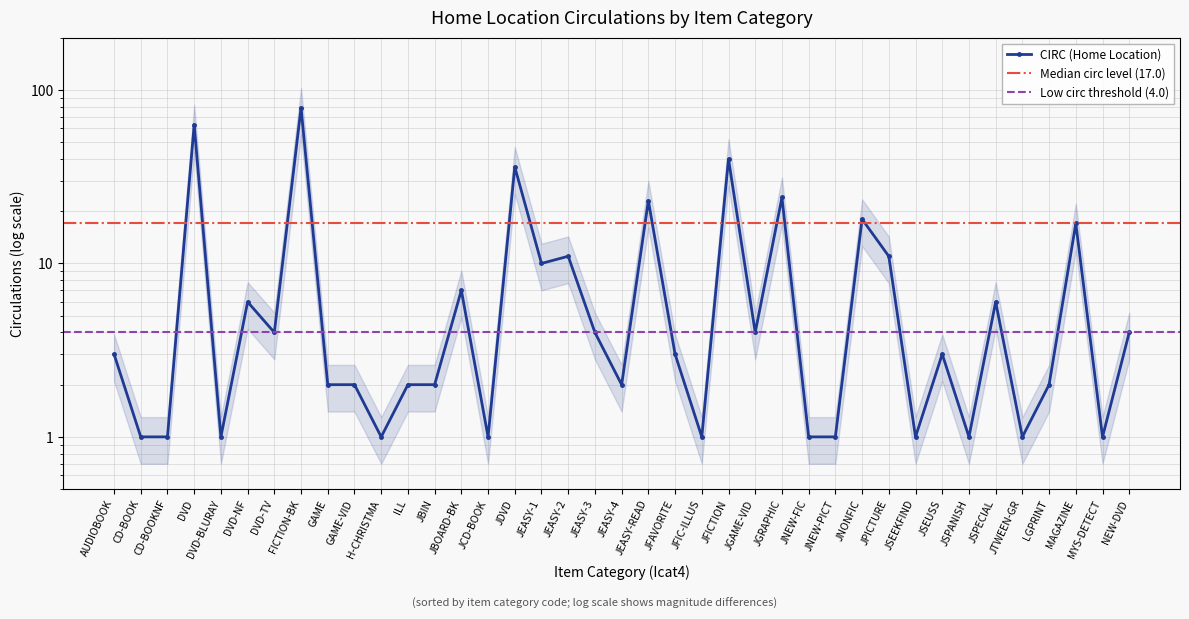

Reading left to right, extract all data points from this chart.

3	1	1	63	1	6	4	79	2	2	1	2	2	7	1	36	10	11	4	2	23	3	1	40	4	24	1	1	18	11	1	3	1	6	1	2	17	1	4